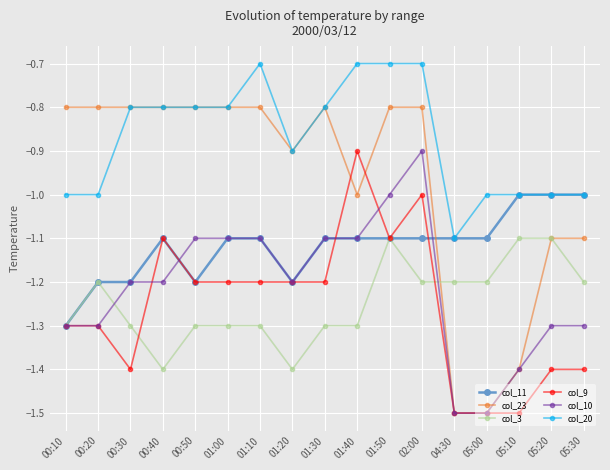

Reading left to right, extract all data points from this chart.

col_11: 00:10=-1.3	00:20=-1.2	00:30=-1.2	00:40=-1.1	00:50=-1.2	01:00=-1.1	01:10=-1.1	01:20=-1.2	01:30=-1.1	01:40=-1.1	01:50=-1.1	02:00=-1.1	04:30=-1.1	05:00=-1.1	05:10=-1.0	05:20=-1.0	05:30=-1.0
col_23: 00:10=-0.8	00:20=-0.8	00:30=-0.8	00:40=-0.8	00:50=-0.8	01:00=-0.8	01:10=-0.8	01:20=-0.9	01:30=-0.8	01:40=-1.0	01:50=-0.8	02:00=-0.8	04:30=-1.5	05:00=-1.5	05:10=-1.4	05:20=-1.1	05:30=-1.1
col_3: 00:10=-1.3	00:20=-1.2	00:30=-1.3	00:40=-1.4	00:50=-1.3	01:00=-1.3	01:10=-1.3	01:20=-1.4	01:30=-1.3	01:40=-1.3	01:50=-1.1	02:00=-1.2	04:30=-1.2	05:00=-1.2	05:10=-1.1	05:20=-1.1	05:30=-1.2
col_9: 00:10=-1.3	00:20=-1.3	00:30=-1.4	00:40=-1.1	00:50=-1.2	01:00=-1.2	01:10=-1.2	01:20=-1.2	01:30=-1.2	01:40=-0.9	01:50=-1.1	02:00=-1.0	04:30=-1.5	05:00=-1.5	05:10=-1.5	05:20=-1.4	05:30=-1.4
col_10: 00:10=-1.3	00:20=-1.3	00:30=-1.2	00:40=-1.2	00:50=-1.1	01:00=-1.1	01:10=-1.1	01:20=-1.2	01:30=-1.1	01:40=-1.1	01:50=-1.0	02:00=-0.9	04:30=-1.5	05:00=-1.5	05:10=-1.4	05:20=-1.3	05:30=-1.3
col_20: 00:10=-1.0	00:20=-1.0	00:30=-0.8	00:40=-0.8	00:50=-0.8	01:00=-0.8	01:10=-0.7	01:20=-0.9	01:30=-0.8	01:40=-0.7	01:50=-0.7	02:00=-0.7	04:30=-1.1	05:00=-1.0	05:10=-1.0	05:20=-1.0	05:30=-1.0